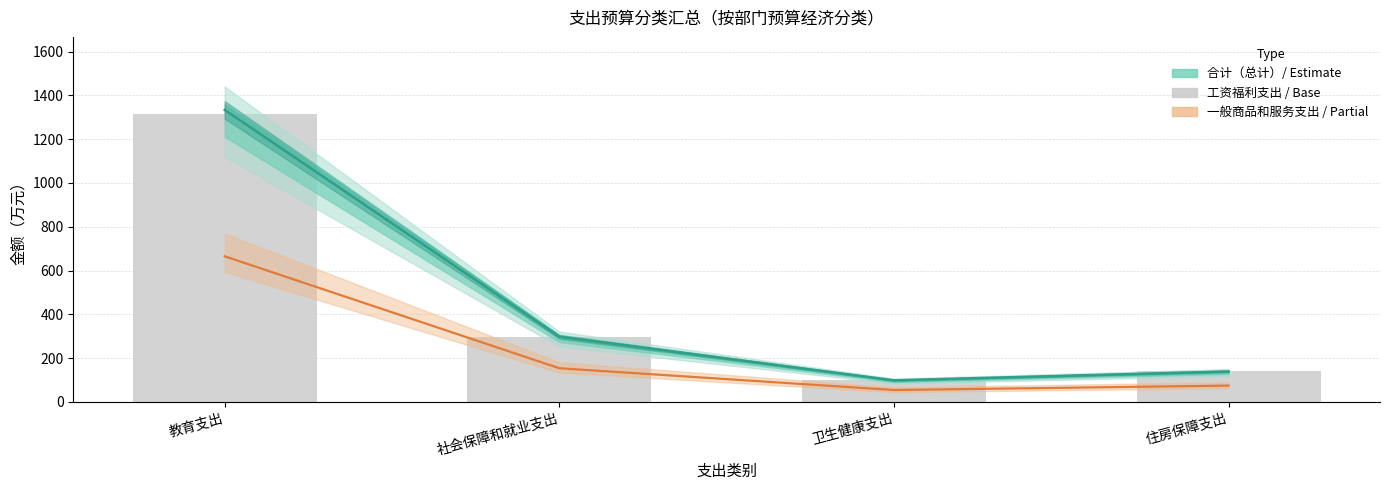

What is the label of the 1st bar from the left?

教育支出